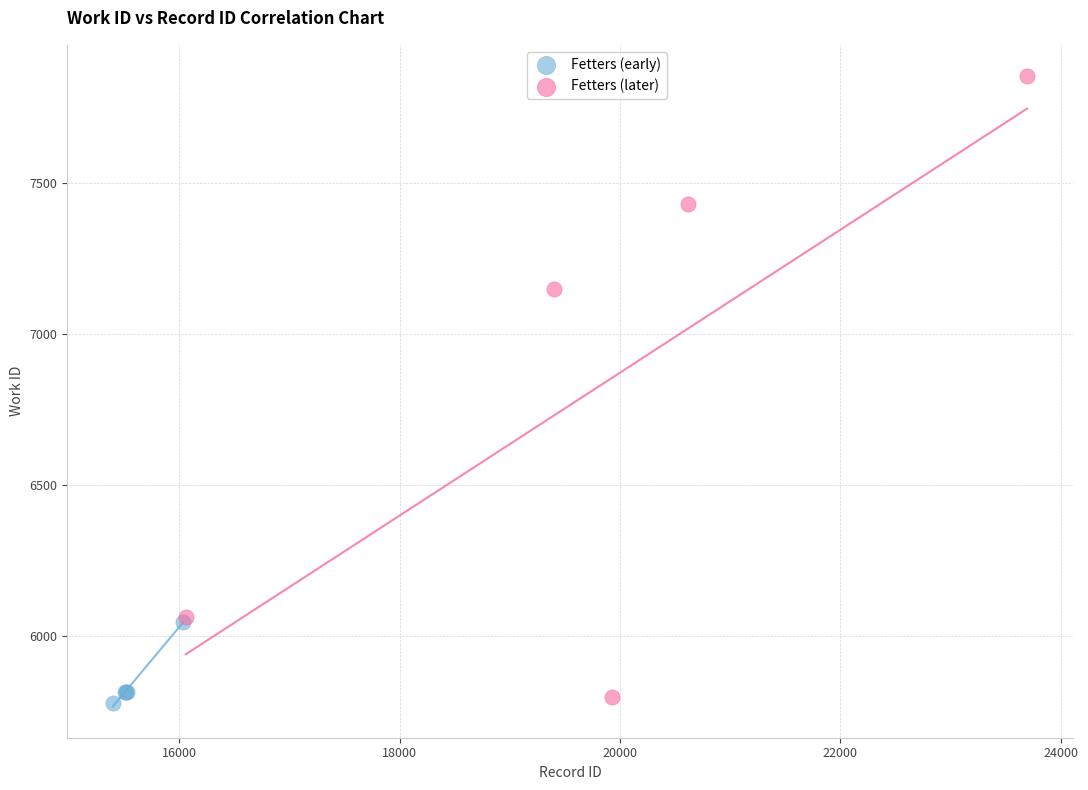

Which series has the widest spread of Y values?

Fetters (later)